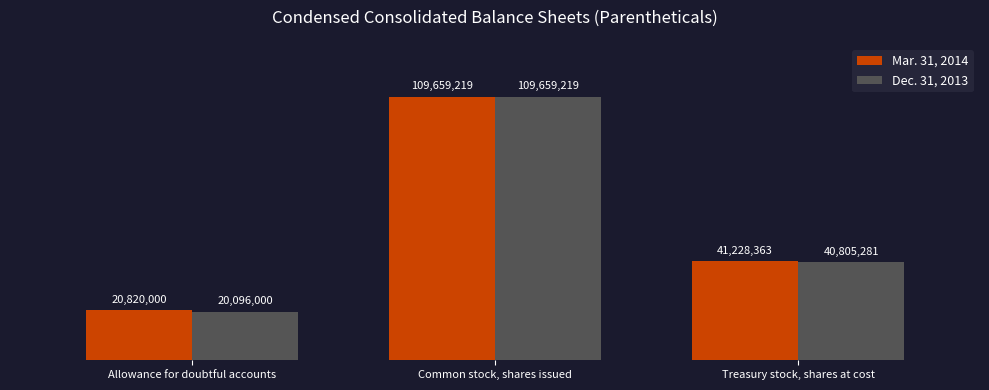

Count the Dec. 31, 2013 values in the range 20096000 to 109659219.

3